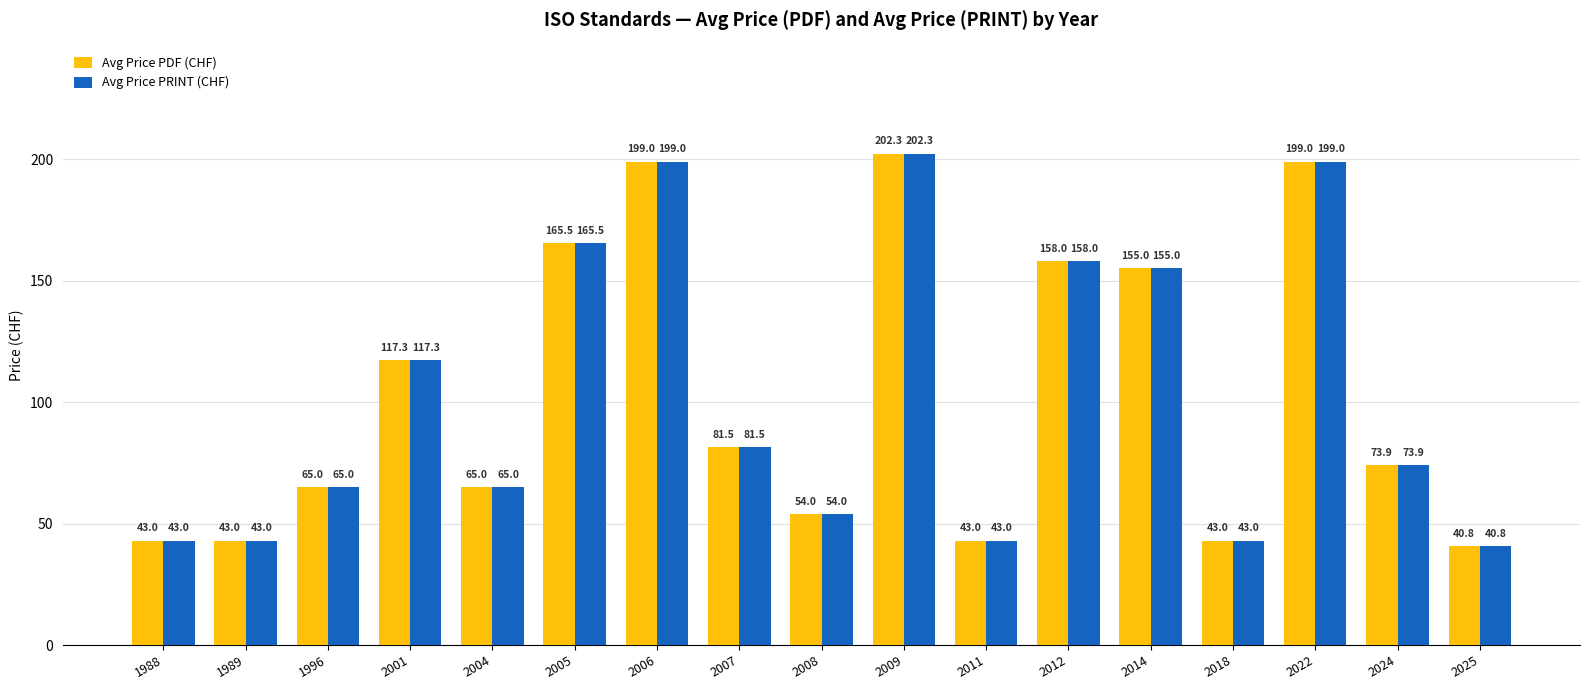

What is the lowest value of the Avg Price PDF (CHF) series?

40.8